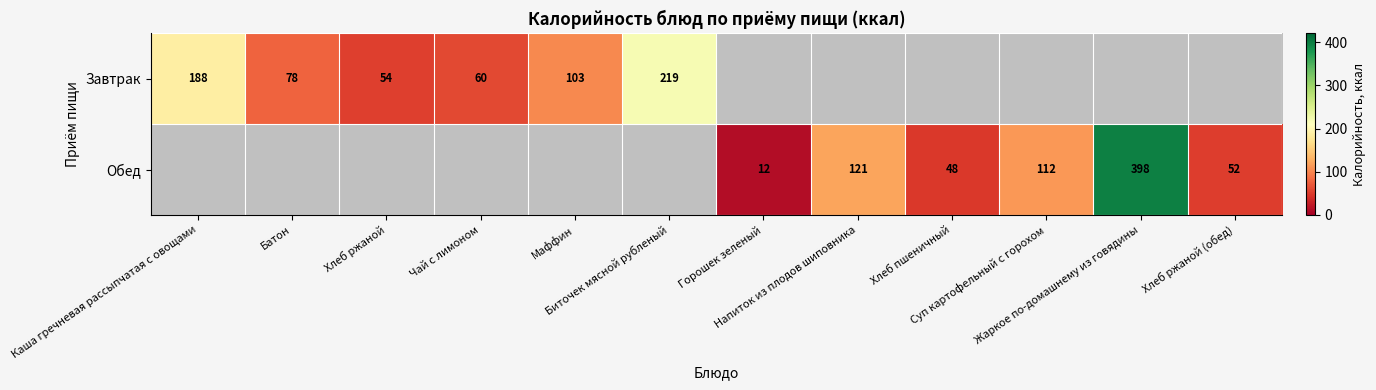

Where does the Обед series first go above 12?

Напиток из плодов шиповника